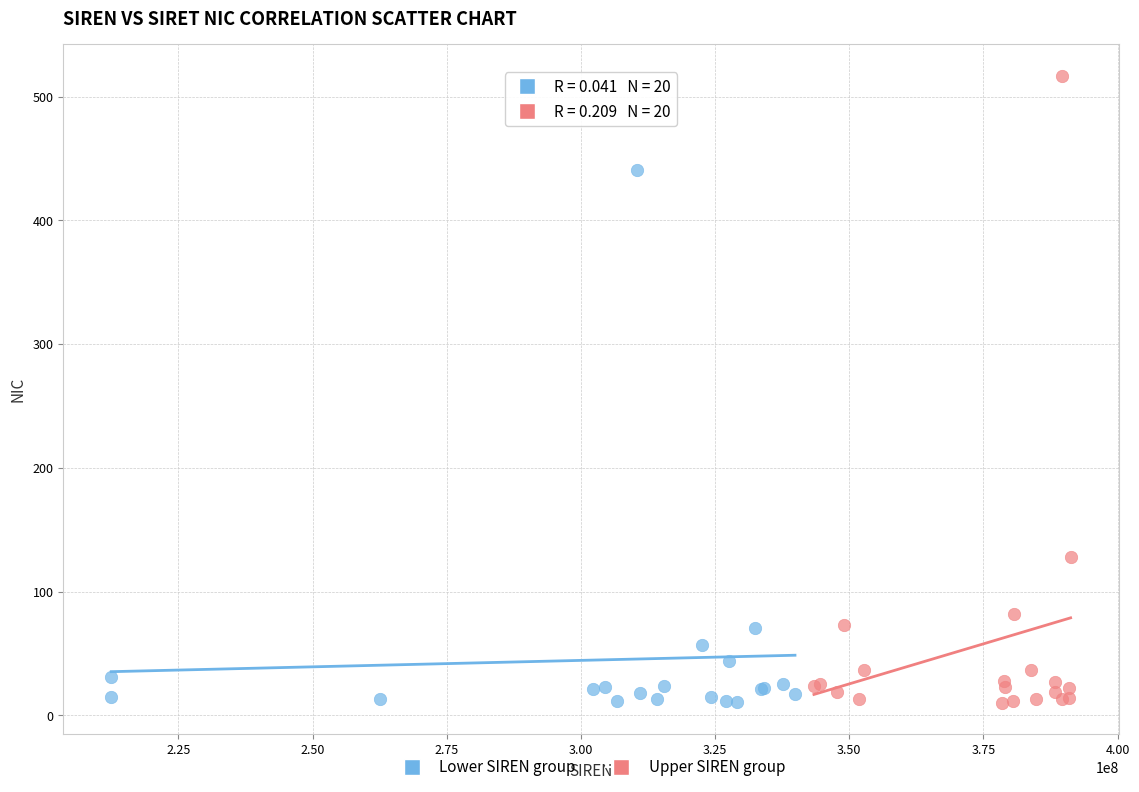

Which series reaches the maximum Y coordinate?

Upper SIREN group